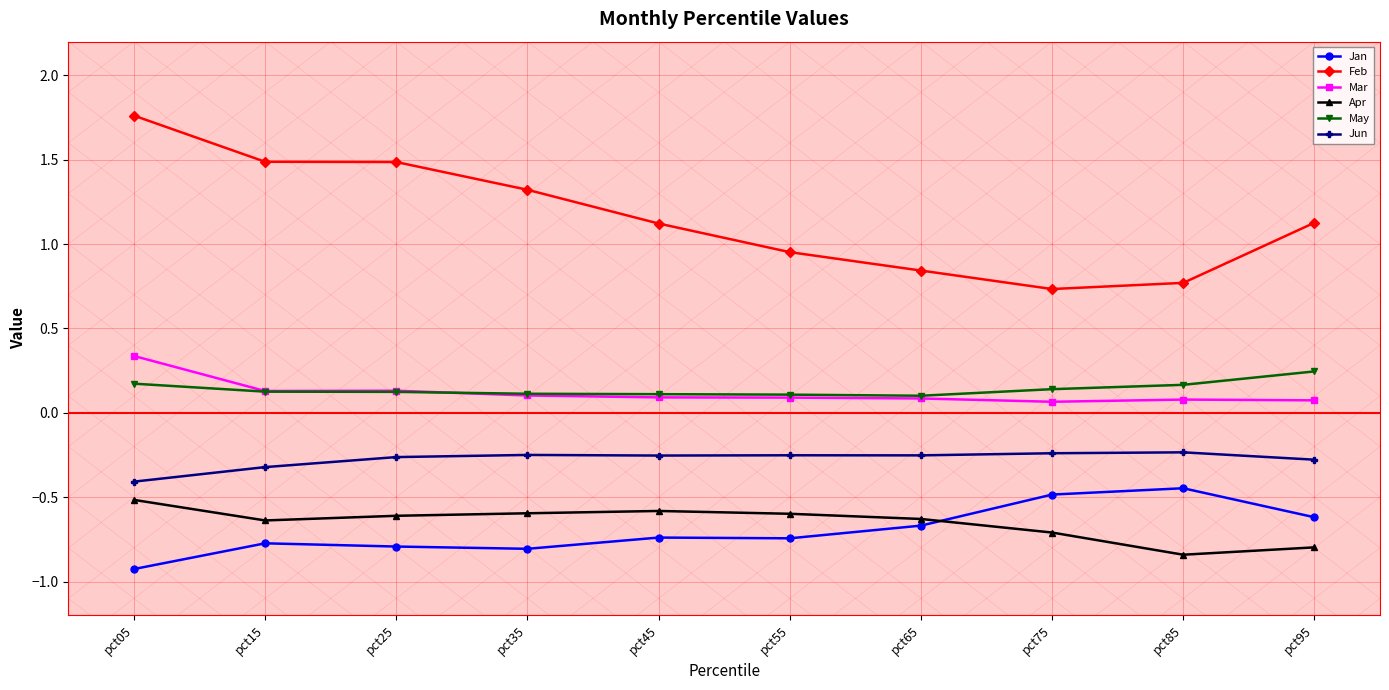

At which category is the sum across all series the highest?

pct05